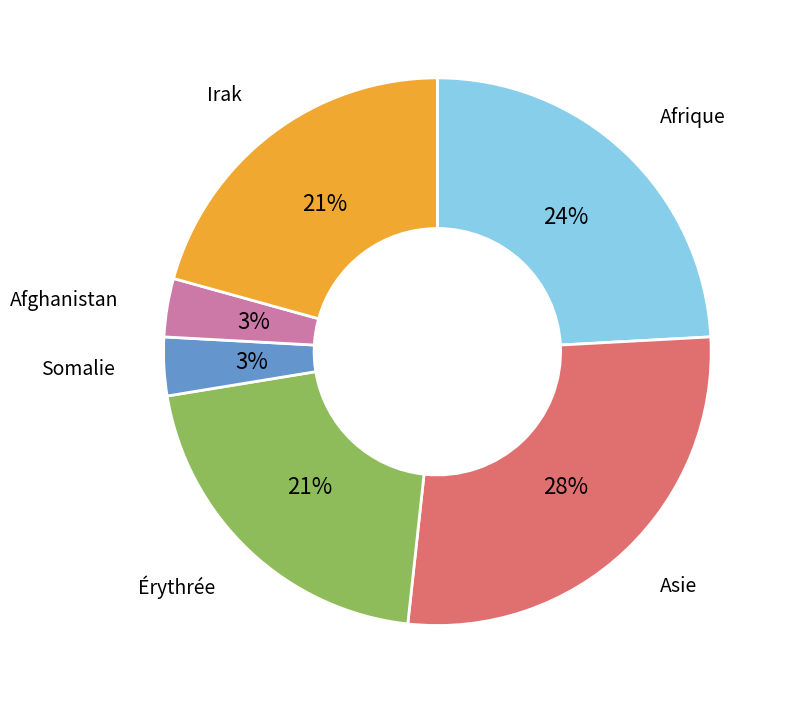

To the nearest percent, what is the average slice percentage?

17%